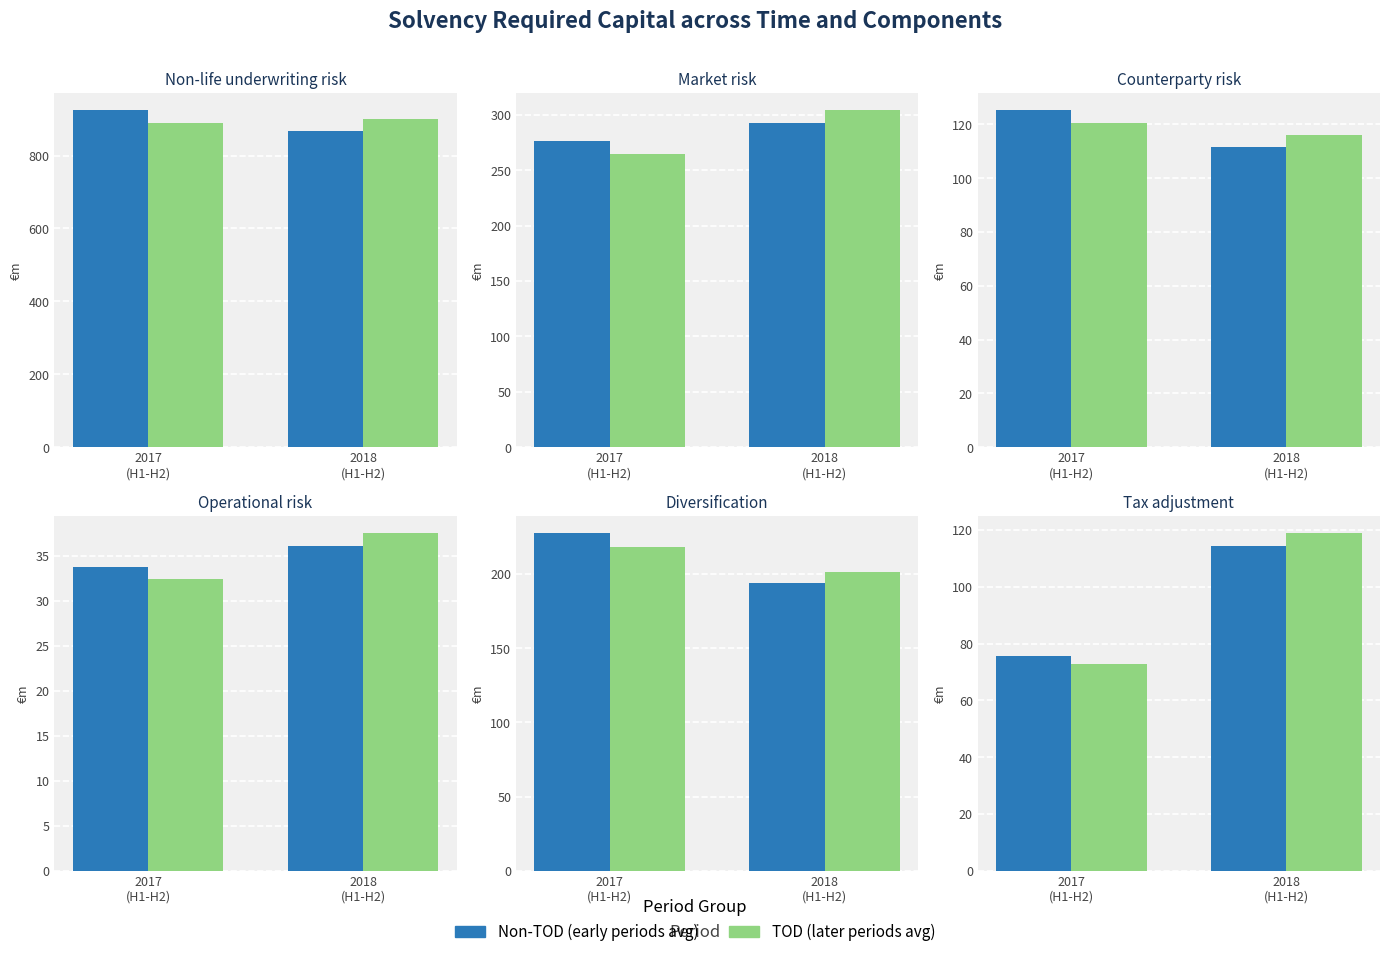

At how many categories does at least one series exceed 112?

1